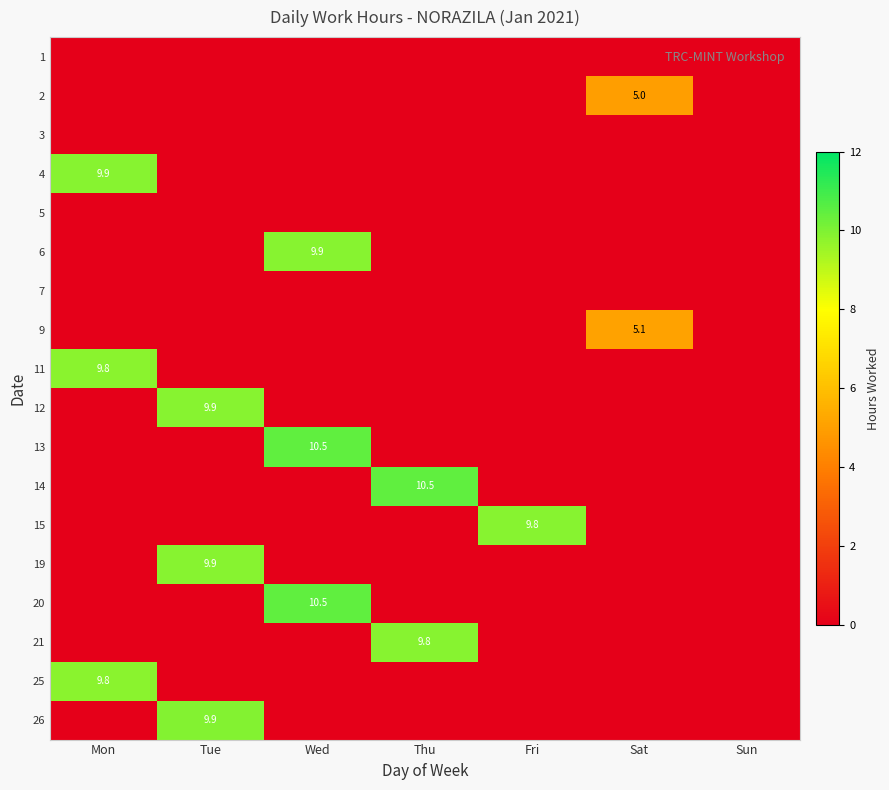

True or false: 21 has a value of 2.8 at Thu.

False